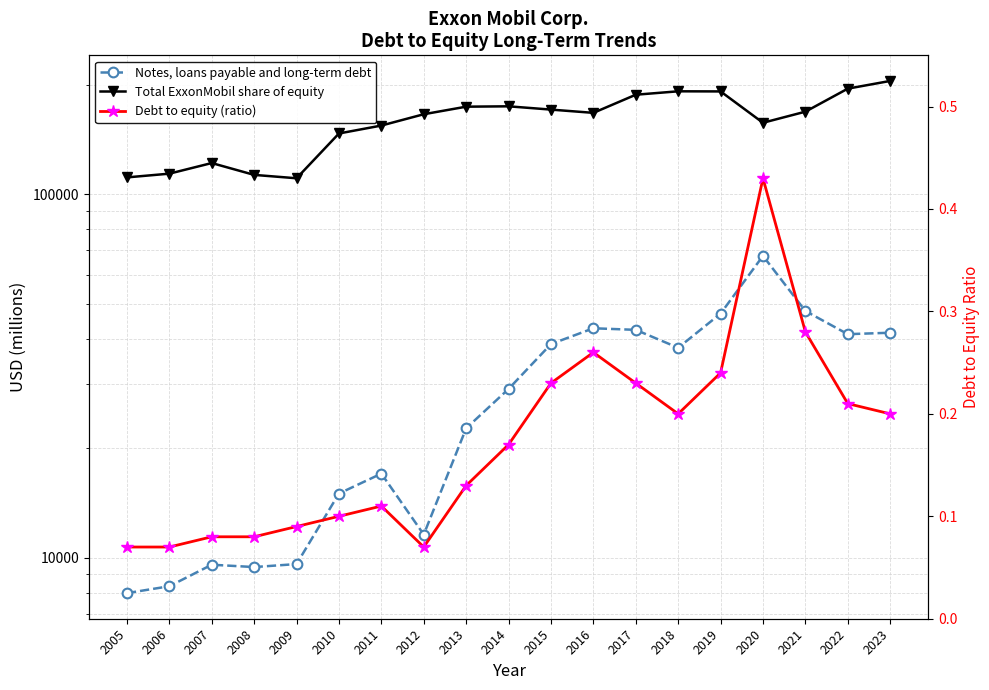

In Debt to equity (ratio), how many points are lower than both neighbors (excluding endpoints)?

2